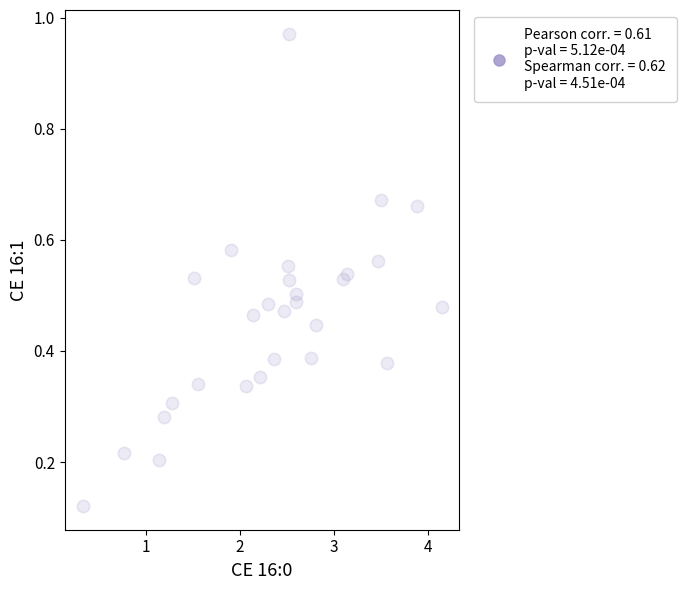

What is the range of Y values (max minus min)?

0.9